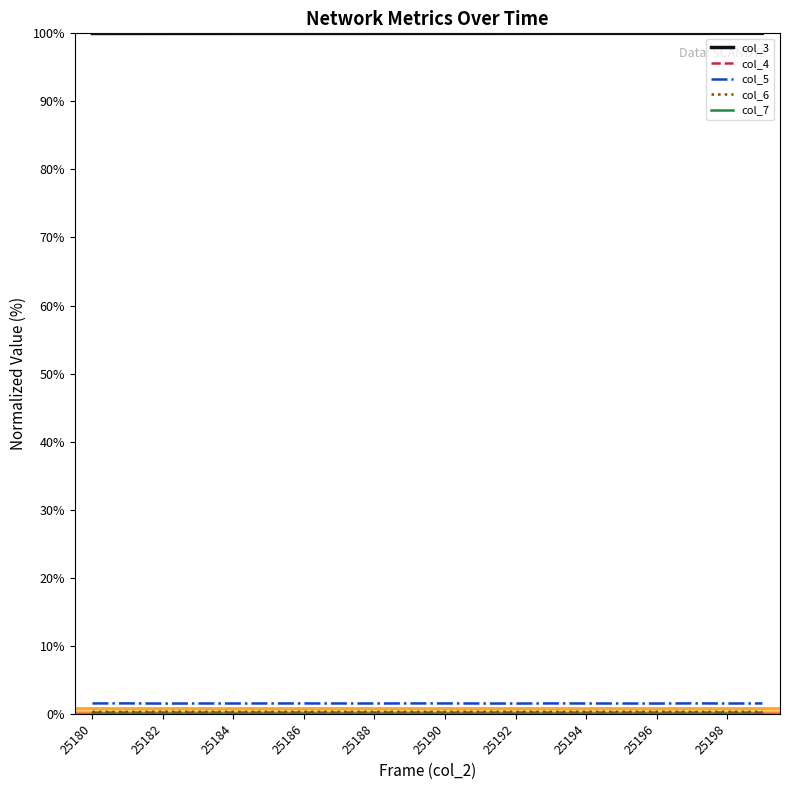

Which series has the largest total across all categories?

col_3